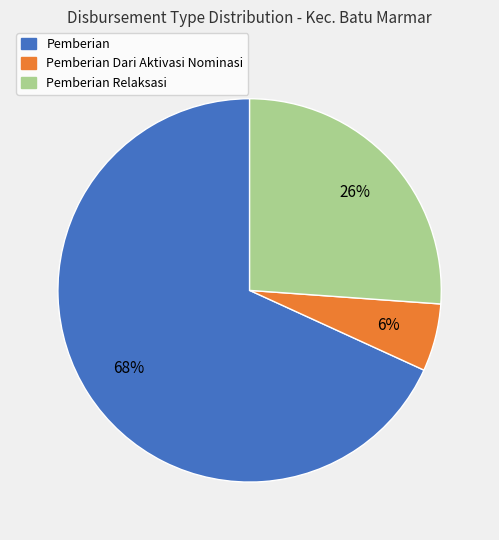

Does any single category account for the majority?

Yes